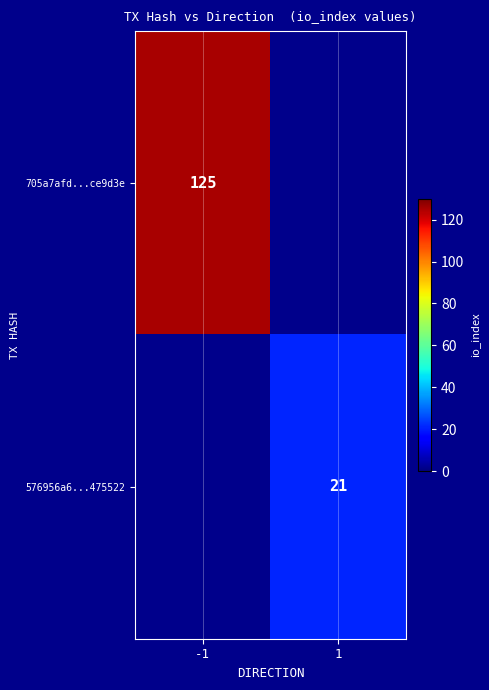

Is it true that 576956a6...475522 equals 31 at 1?

False